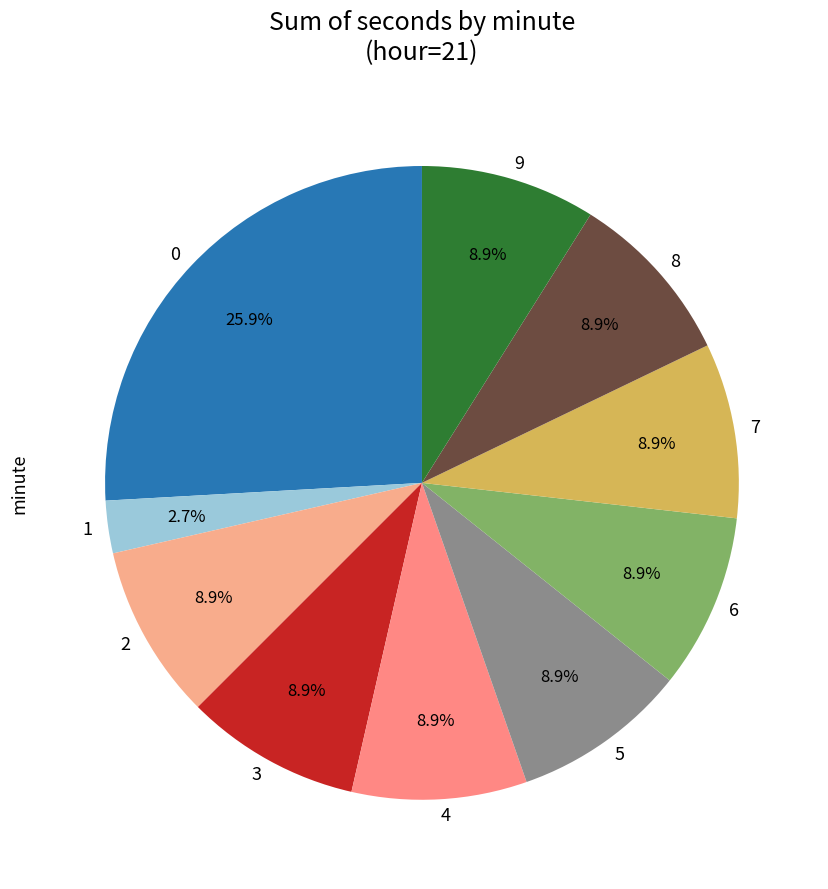

Which category has the smallest portion of the pie?

1